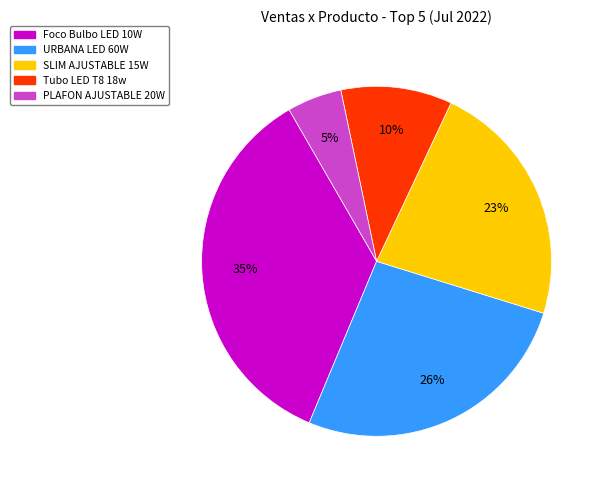

To the nearest percent, what percentage of the pie is SLIM AJUSTABLE 15W?

23%